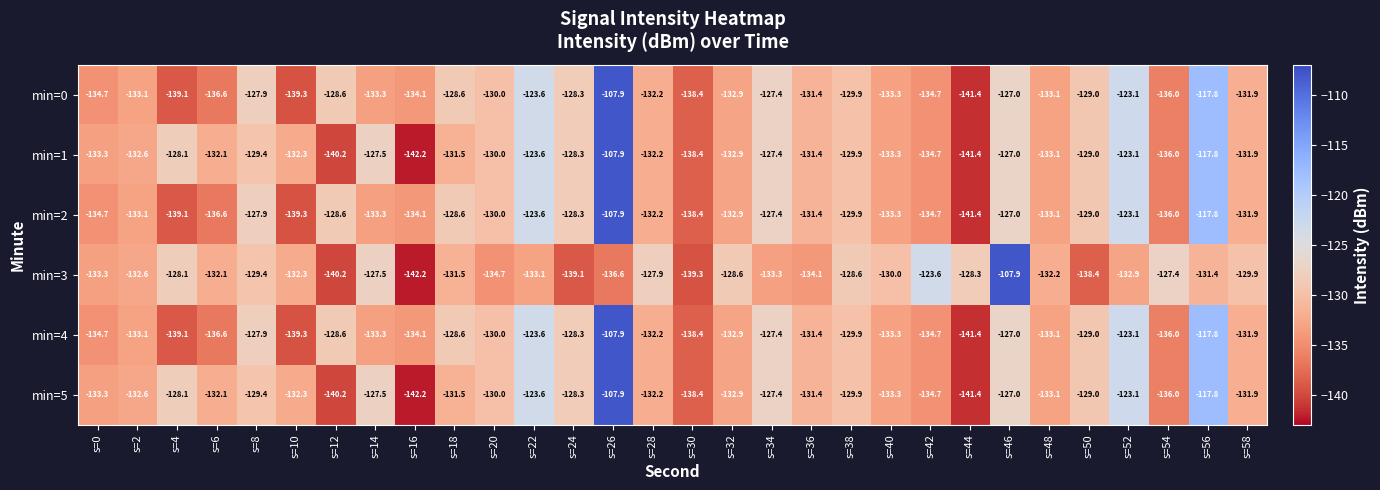

At which category is the sum across all series the highest?

s=26